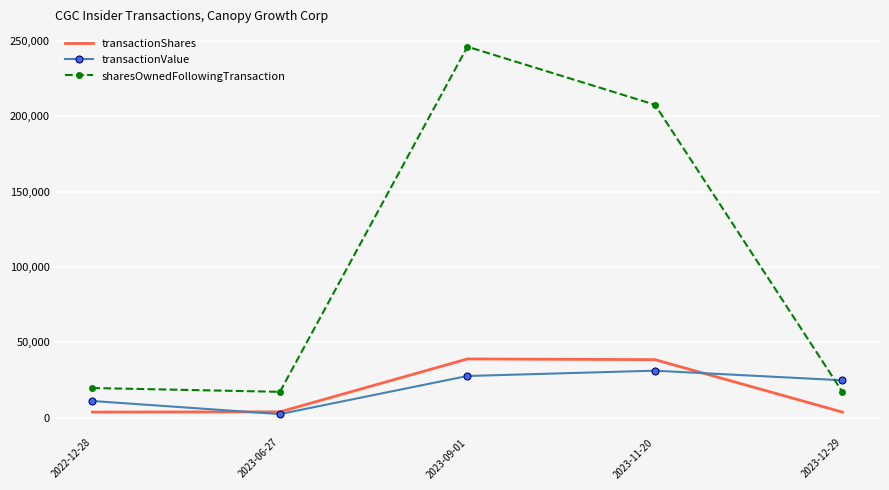

Which series has the largest range (max minus min)?

sharesOwnedFollowingTransaction